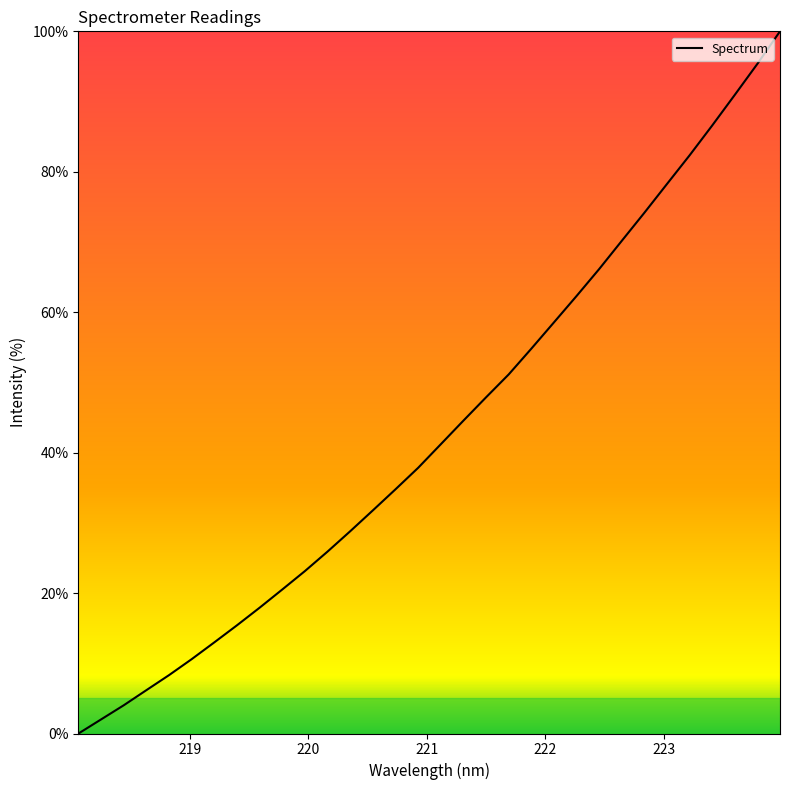

Reading left to right, what are all the values shown in this chart?

0.0	2.0	4.0	6.2	8.3	10.6	13.0	15.4	17.9	20.5	23.1	25.9	28.8	31.8	34.8	37.8	41.2	44.6	47.9	51.1	54.8	58.5	62.3	66.1	70.2	74.2	78.3	82.3	86.6	91.0	95.4	100.0